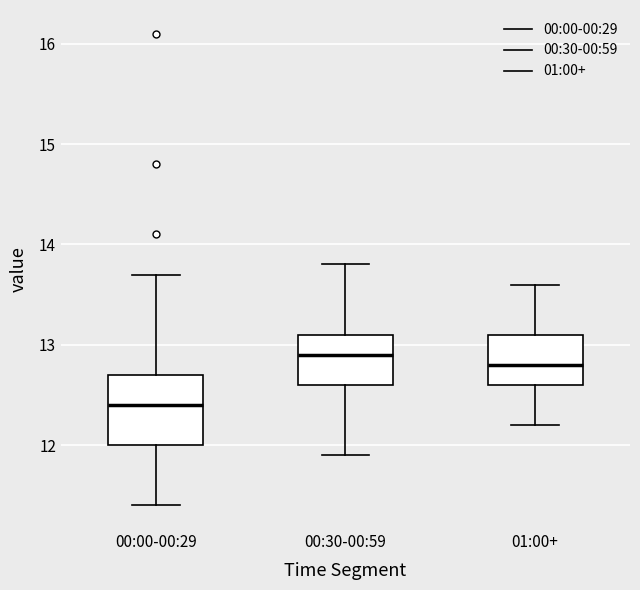

Reading left to right, transcribe this box plot: for each box, give where its median line is, the range the box spans, and where its two whiskers end, as read against the y-axis. The values are not printed on the chart, so give them approximately, as read against the axis.

00:00-00:29: median 12.4, box 12.0 to 12.7, whiskers 11.4 to 13.7
00:30-00:59: median 12.9, box 12.6 to 13.1, whiskers 11.9 to 13.8
01:00+: median 12.8, box 12.6 to 13.1, whiskers 12.2 to 13.6